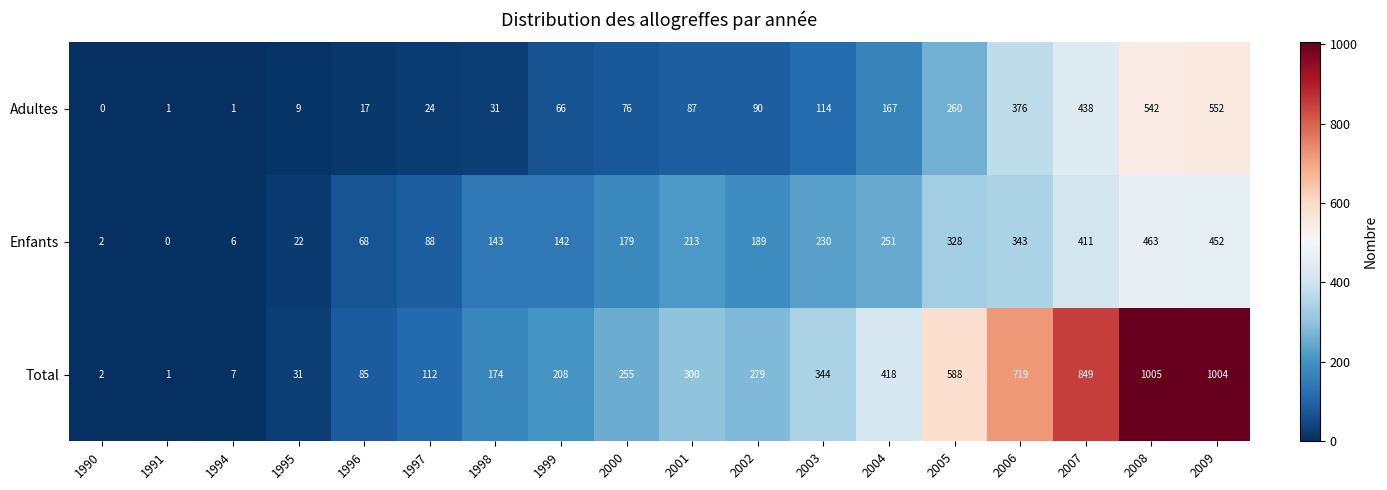

Rank the series by their average value, from highest to lowest.

Total, Enfants, Adultes